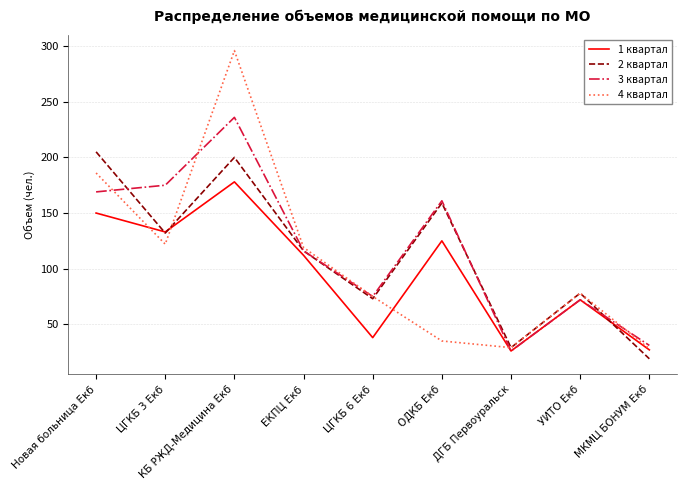

What is the spread (max minus min) of values at КБ РЖД-Медицина Екб?

118